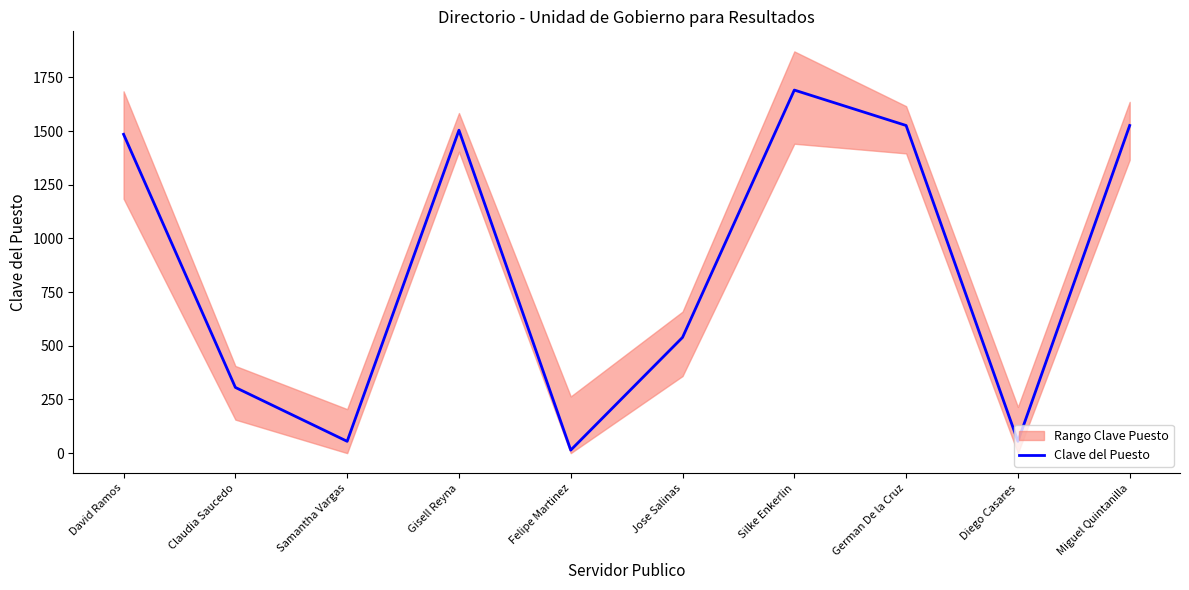

What is the minimum value shown in the chart?

14